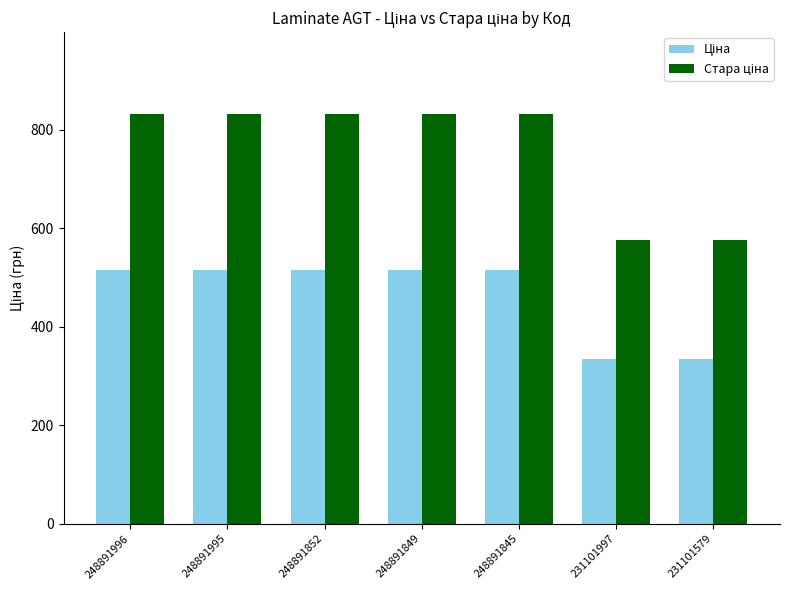

What is the total value across all series at 231101997?

911.0